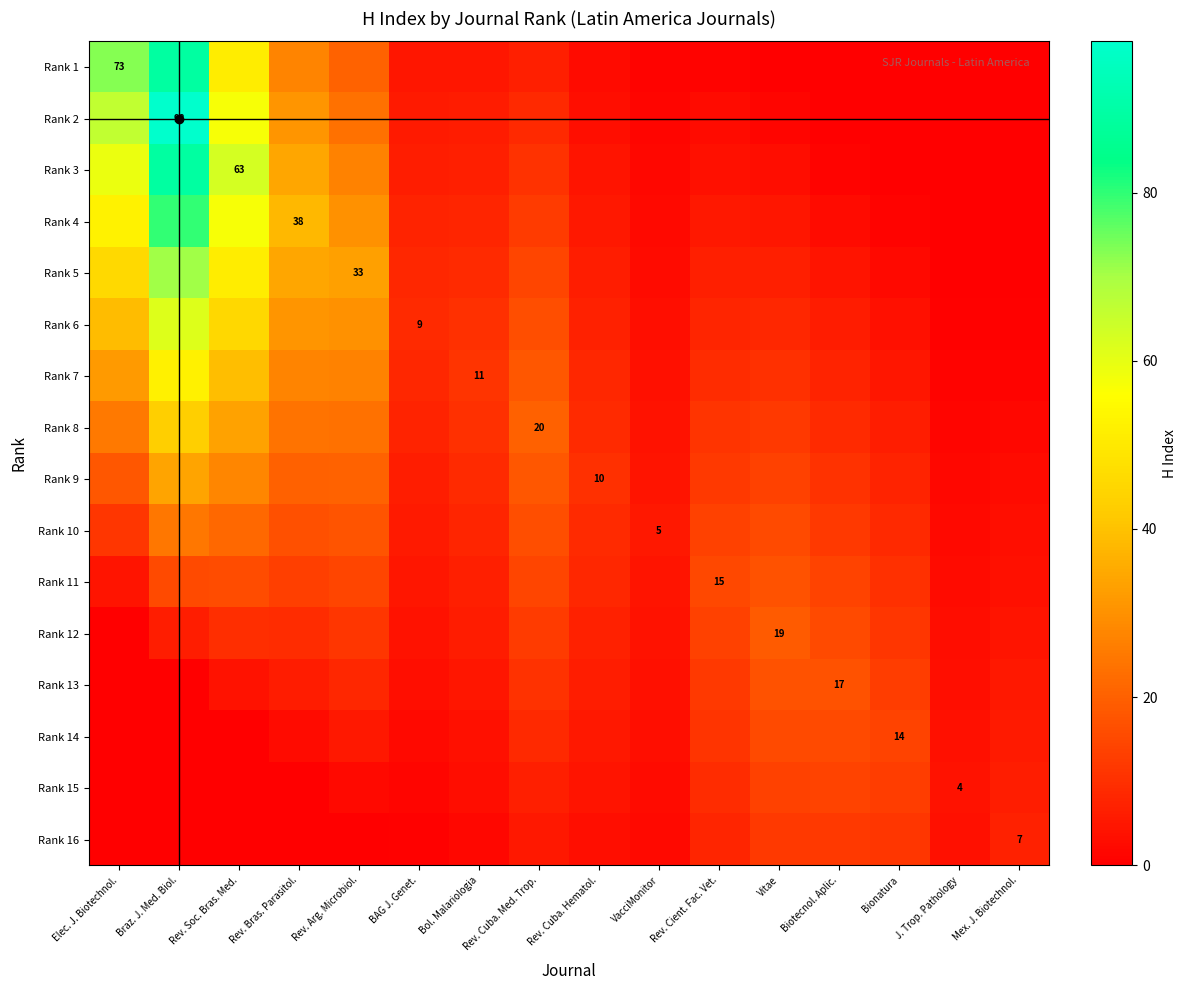

The value of Rank 1 at Bol. Malariologia is 4.8. True or false?

True